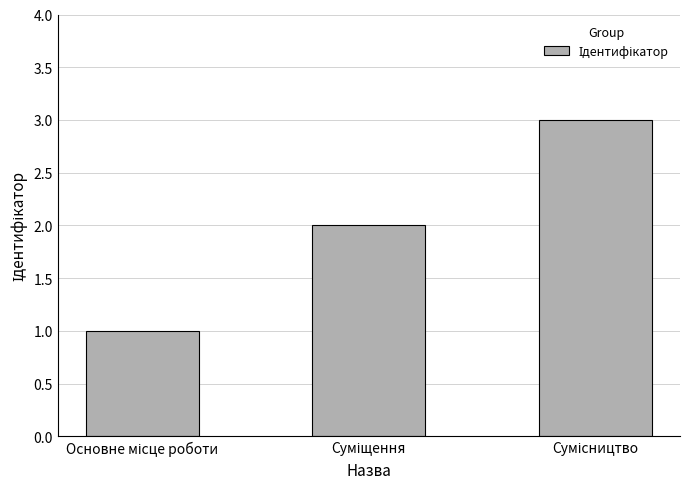

What is the maximum value shown in the chart?

3